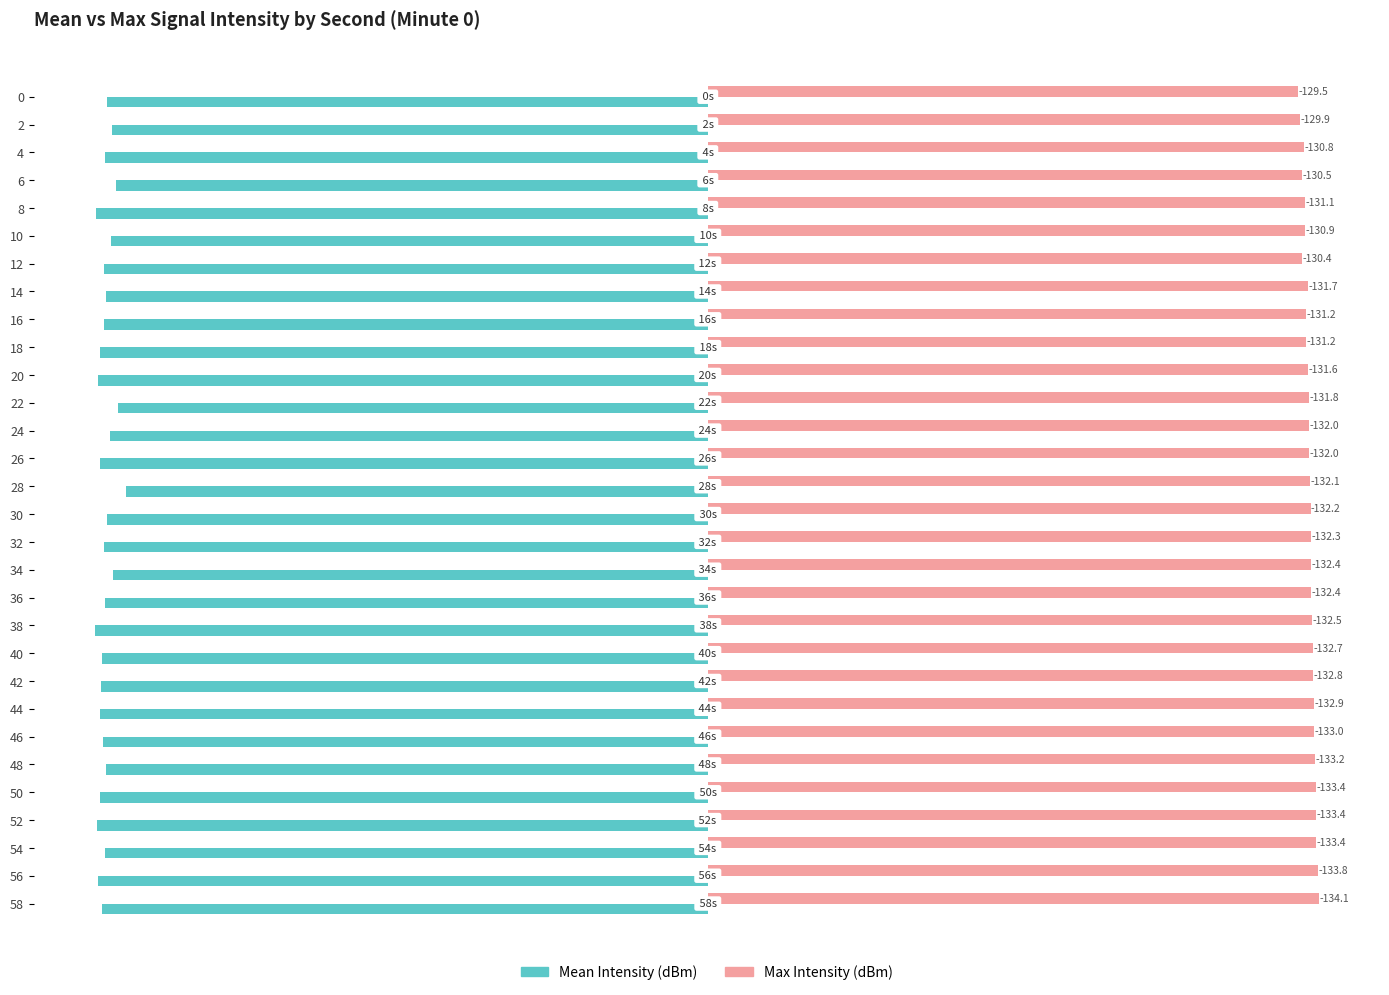

At how many categories does at least one series exceed 37?

30